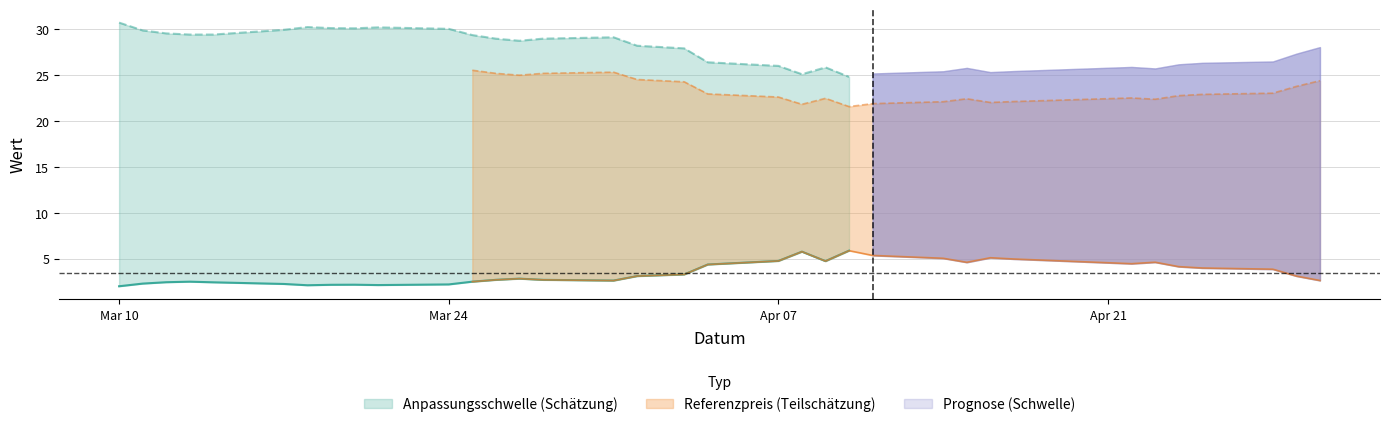

Which series changed the most between 2025-03-10 and 2025-03-25?

Anpassungsschwelle